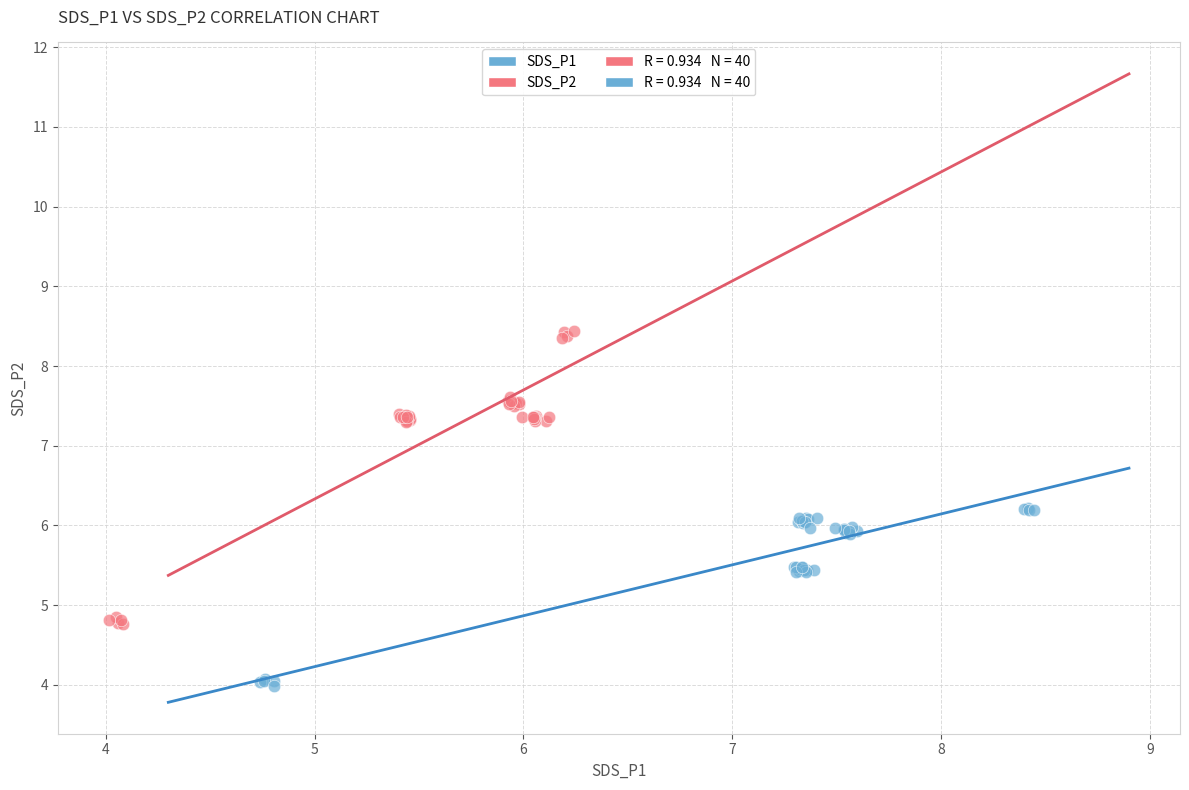

Which series has the largest Y range (max minus min)?

SDS_P2